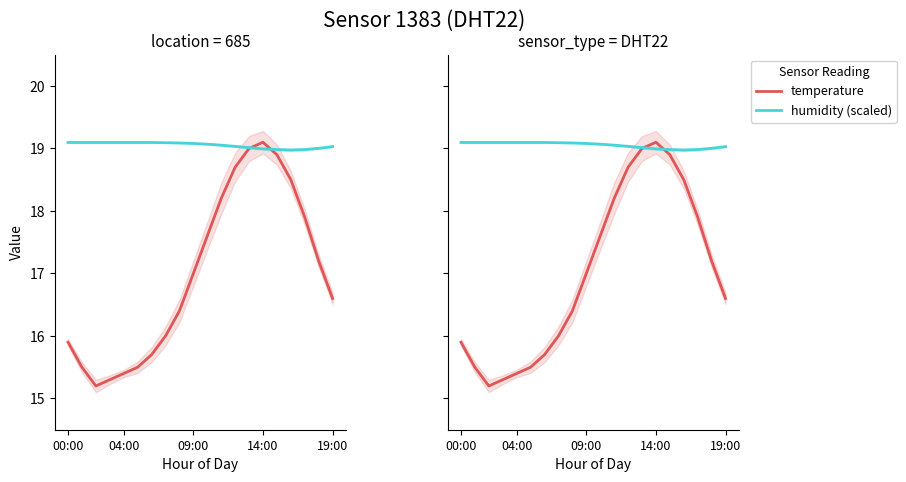

What value does the humidity (scaled) series have at 09:00?

19.1